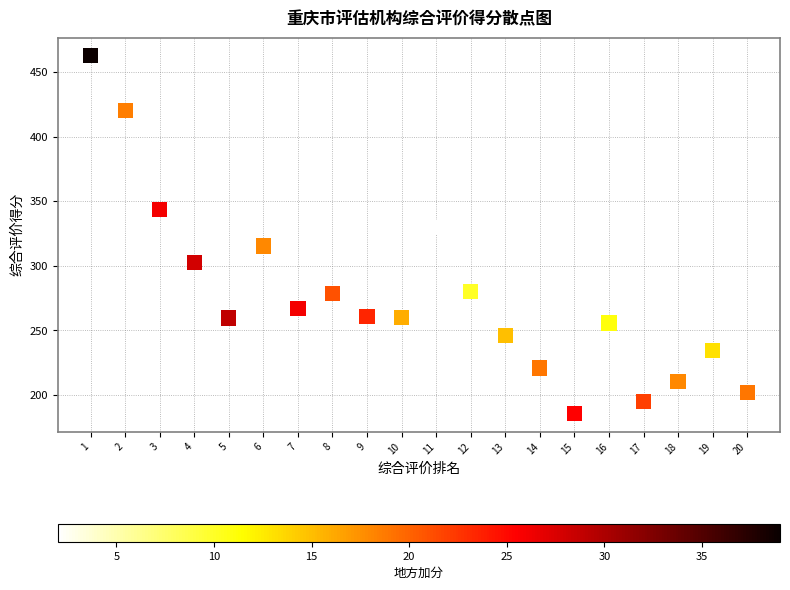

What is the range of X values (max minus min)?

19.0